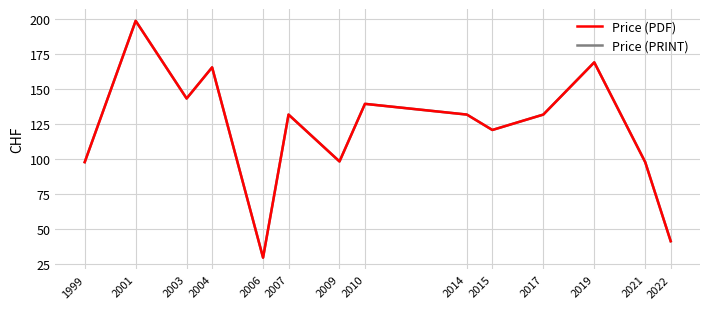

How many interior local valleys does the Price (PDF) series have?

4